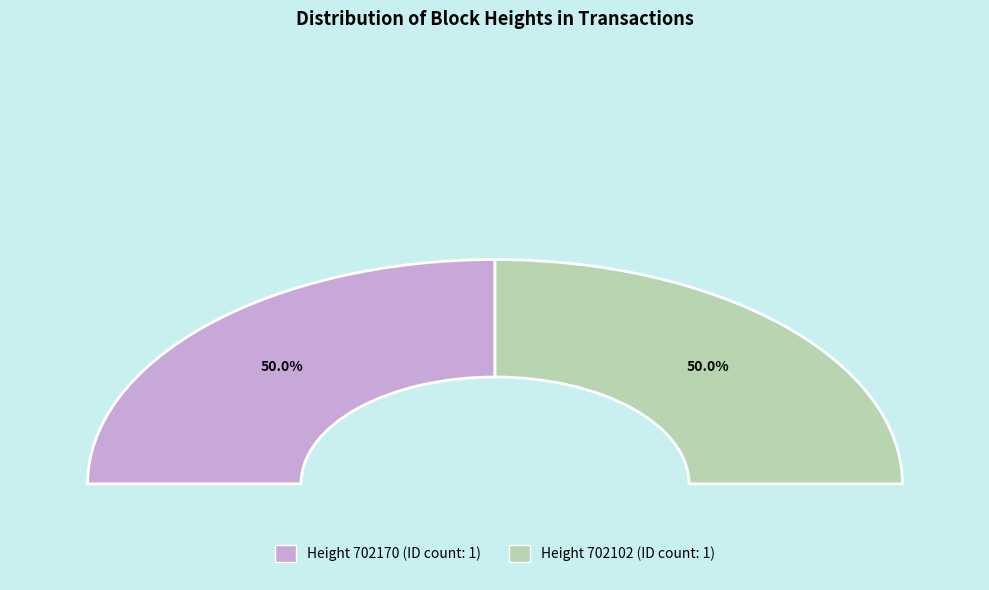

How many slices are in this pie chart?

2